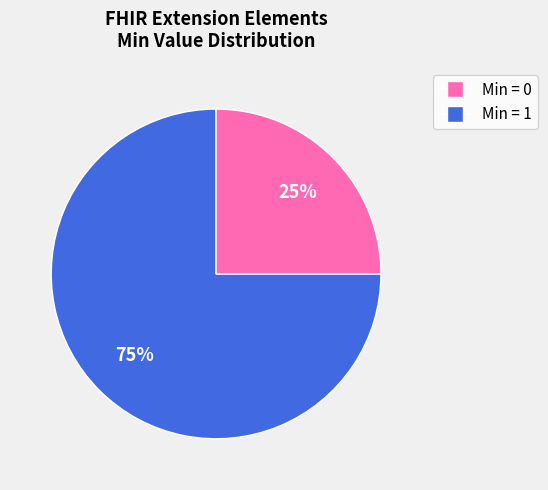

Is there a majority slice in this chart?

Yes